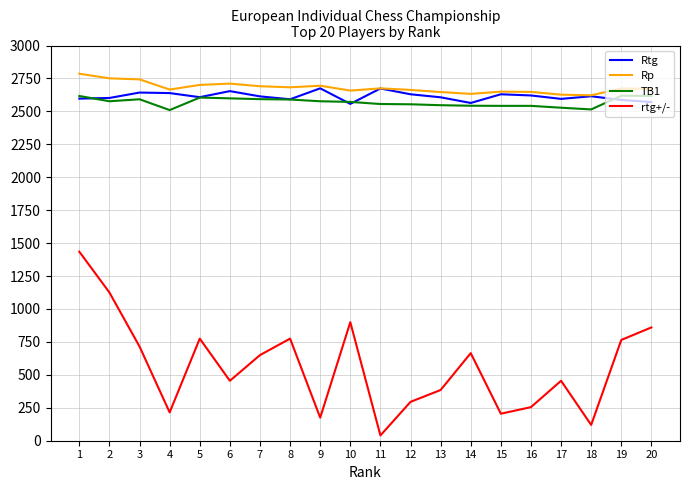

What is the sum of all Rp values?

53595.0